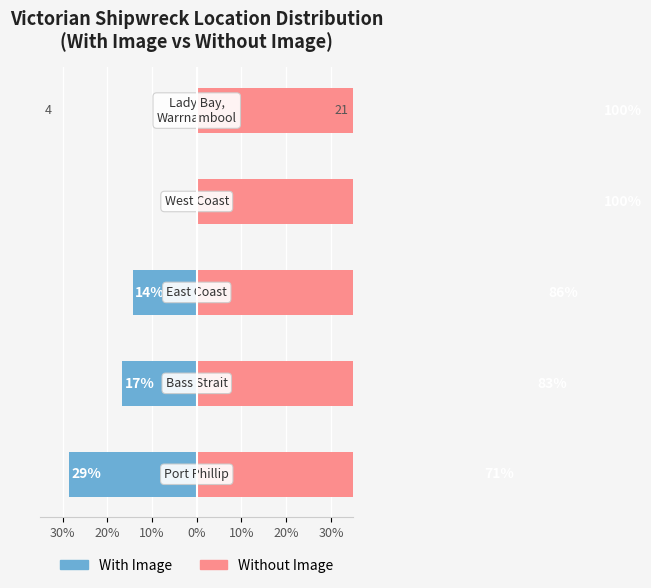

The value of Without Image at 30% is 48.4. True or false?

False